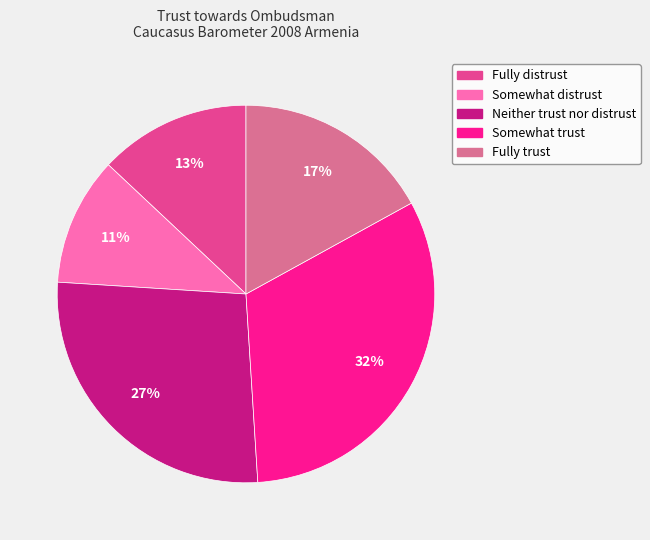

True or false: Fully distrust accounts for 13% of the total.

True